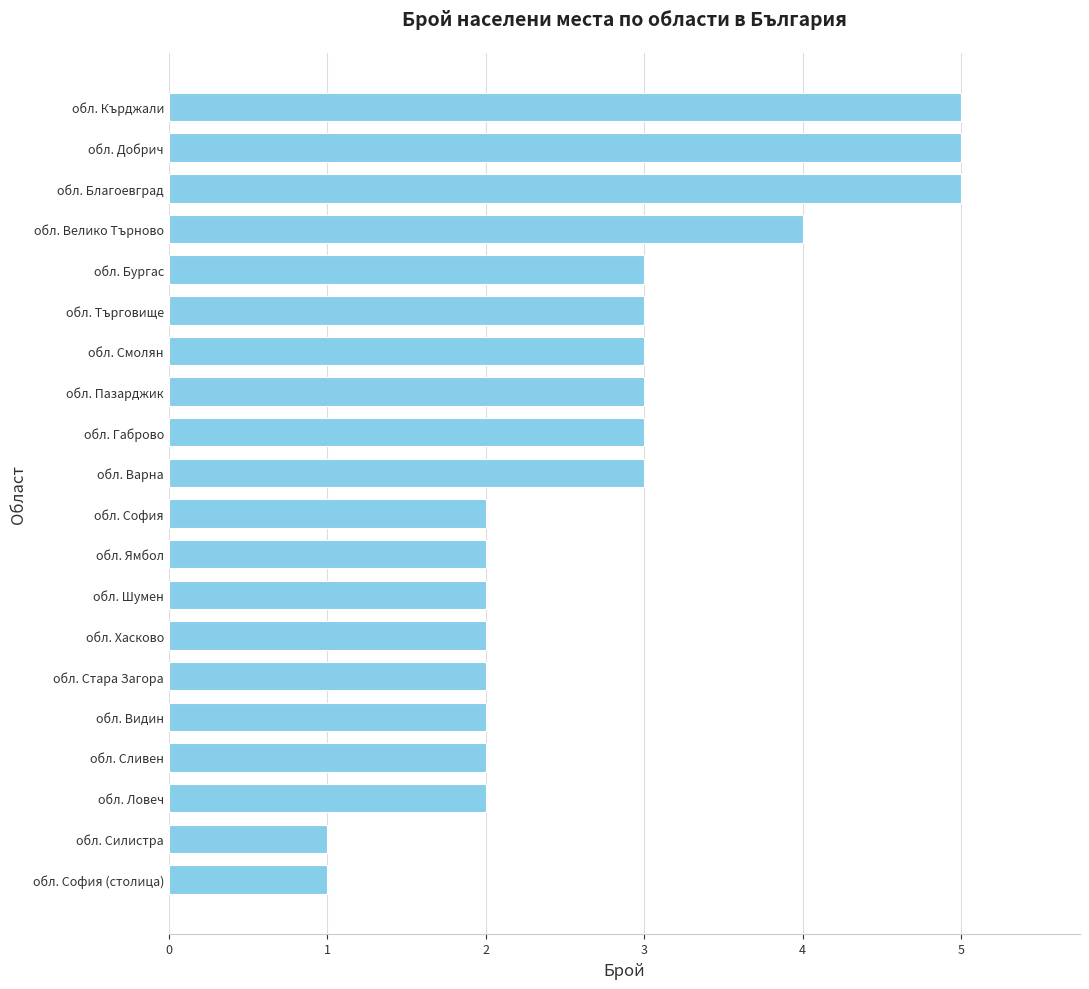

Read the value at обл. Велико Търново.

4